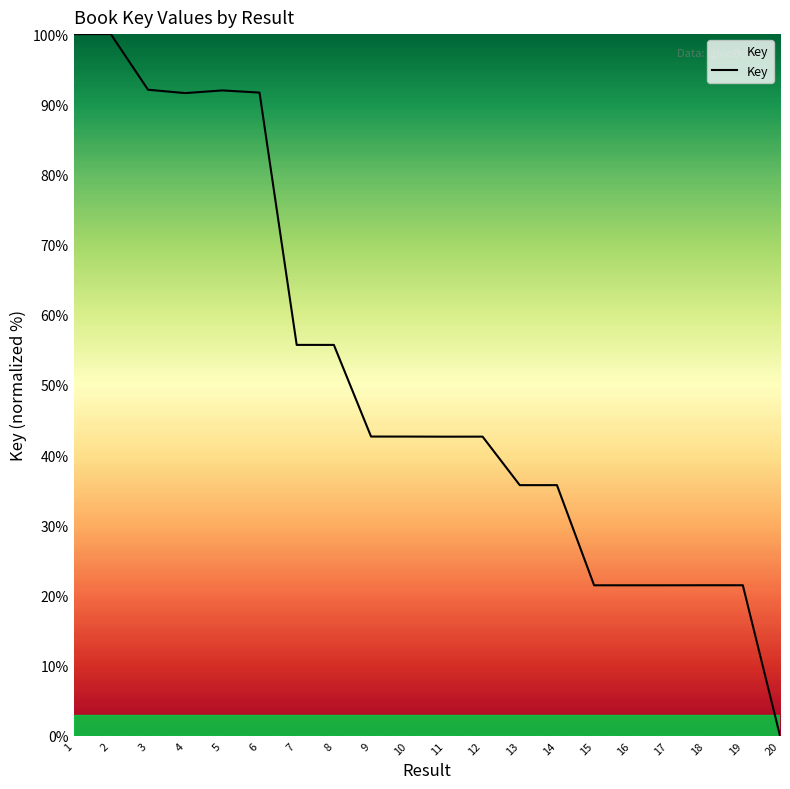

At which label does the data first exceed 42?

1